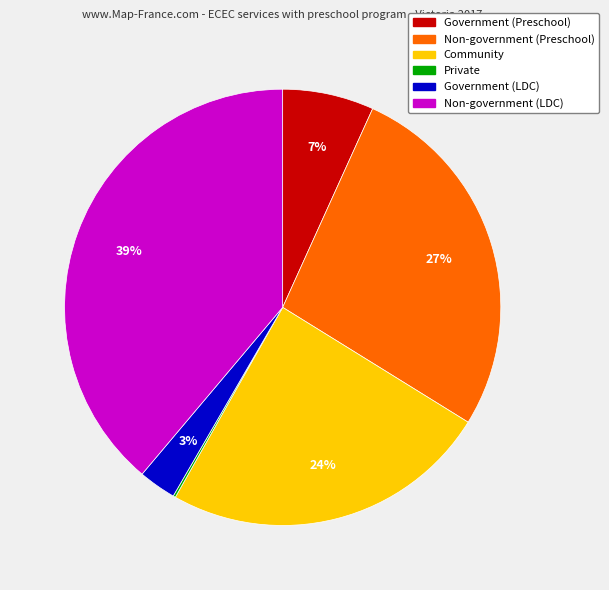

Which slice is the largest?

Non-government (LDC)